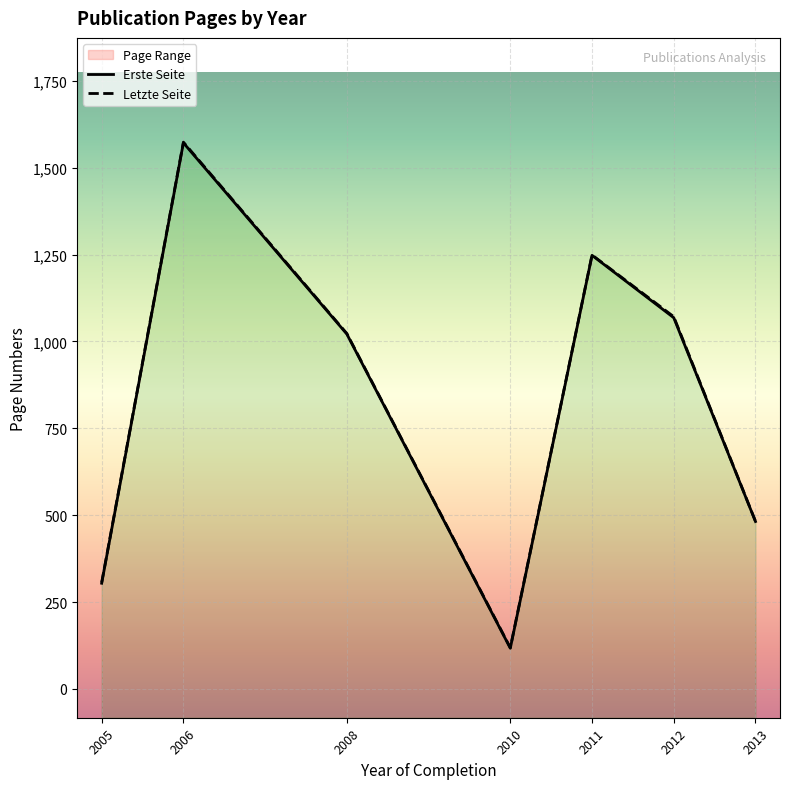

The Erste Seite series shows 317 at 2006. True or false?

False